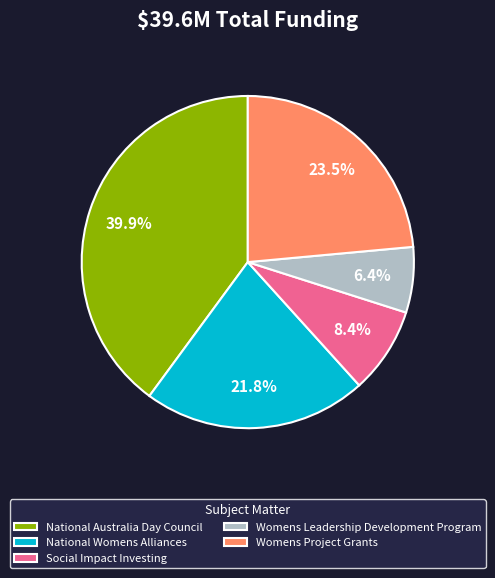

Which category has the smallest portion of the pie?

Womens Leadership Development Program